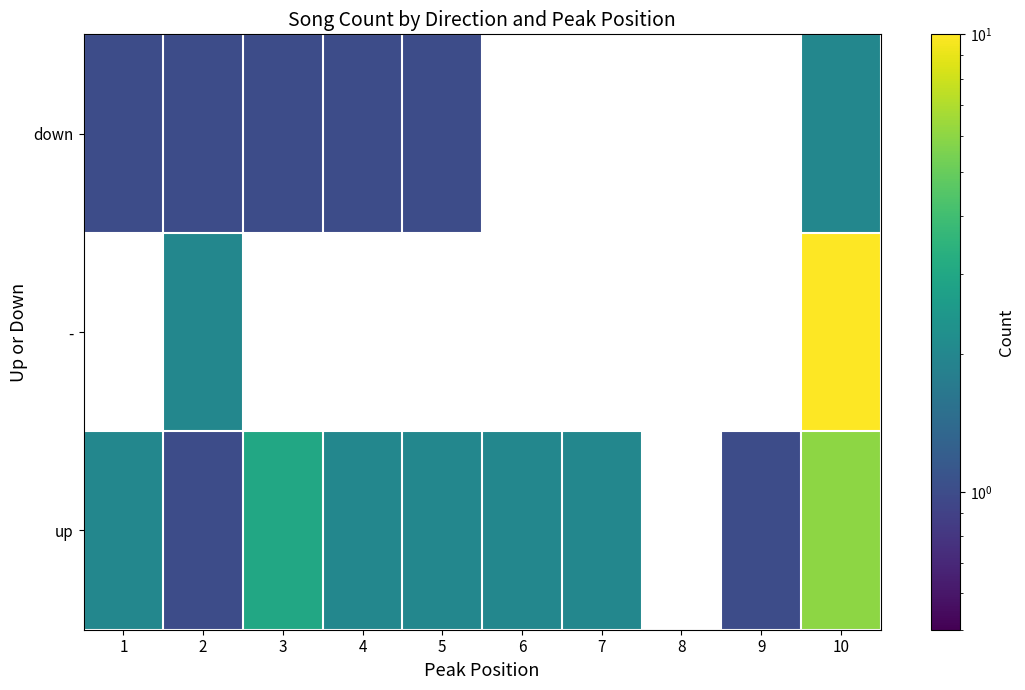

Which category has the lowest value across all series?

2